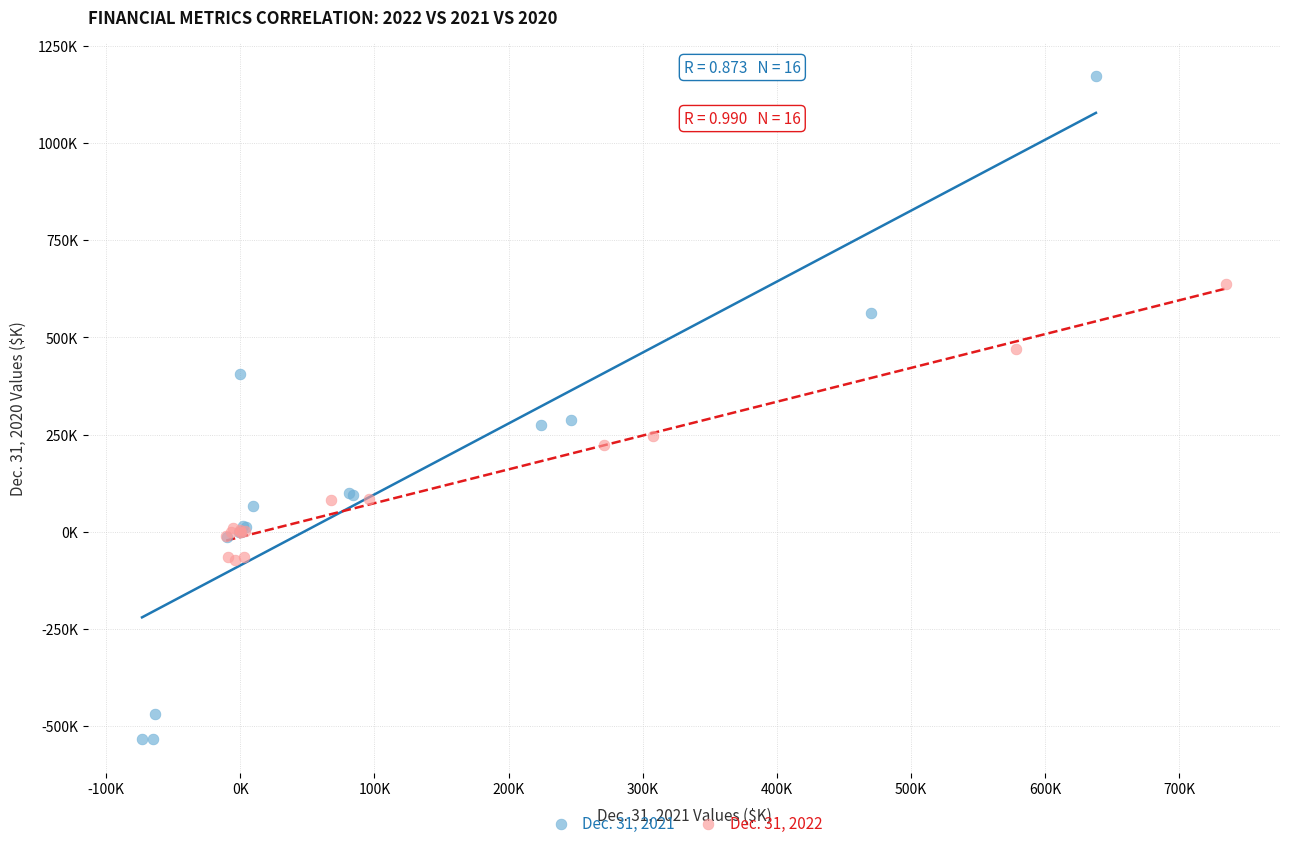

Which series has the widest spread of Y values?

Dec. 31, 2021